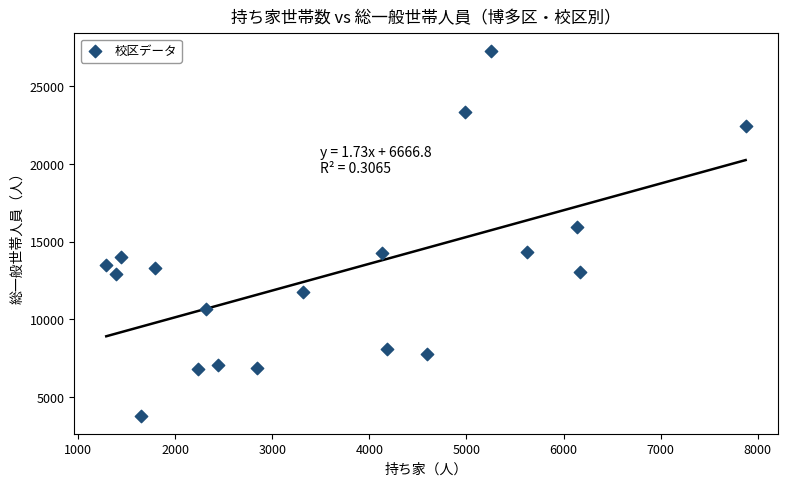

What Y value in the scatter plot is closest to 15522?

15934